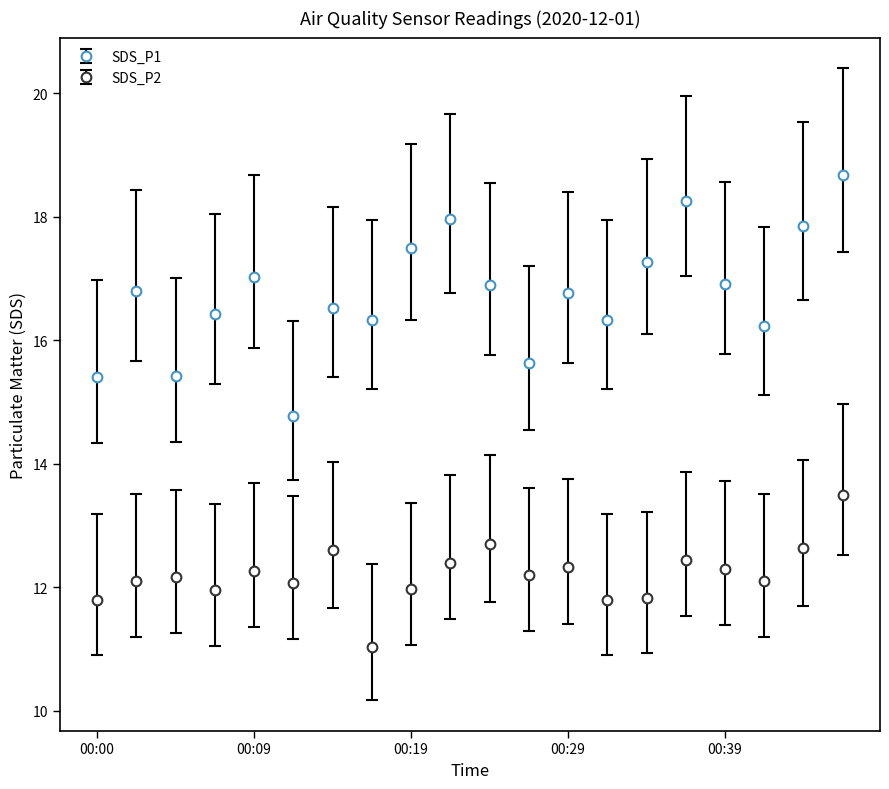

True or false: SDS_P1 and SDS_P2 cross at least once.

False